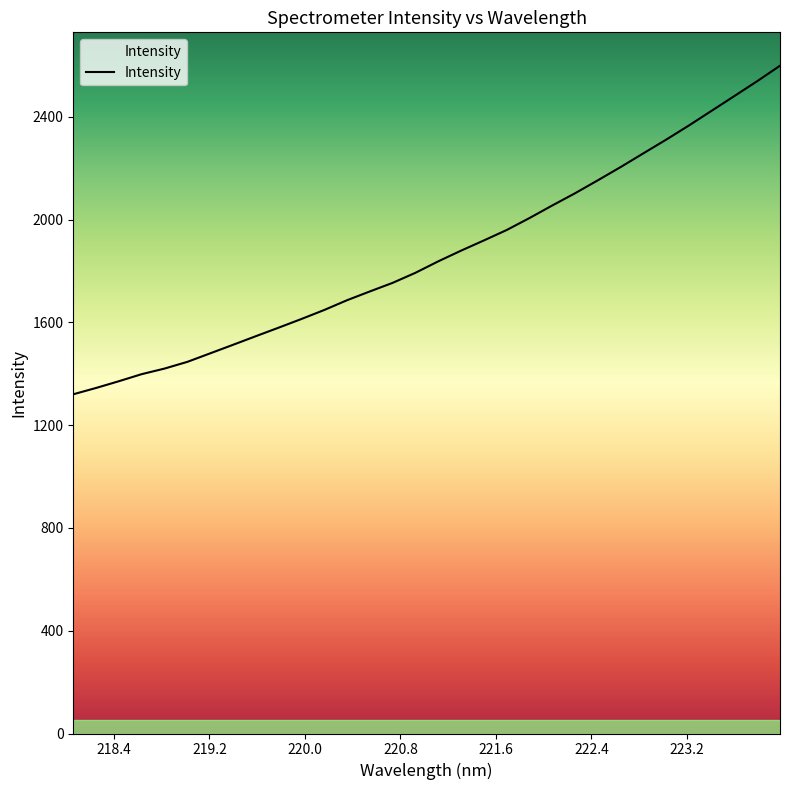

Rank the categories by value from highest to lowest.

223.9802, 223.7895, 223.5987, 223.408, 223.2172, 223.0264, 222.8355, 222.6447, 222.4538, 222.263, 222.0721, 221.8812, 221.6902, 221.4993, 221.3083, 221.1174, 220.9264, 220.7354, 220.5444, 220.3533, 220.1623, 219.9712, 219.7801, 219.589, 219.3979, 219.2067, 219.0156, 218.8244, 218.6332, 218.442, 218.2508, 218.0596